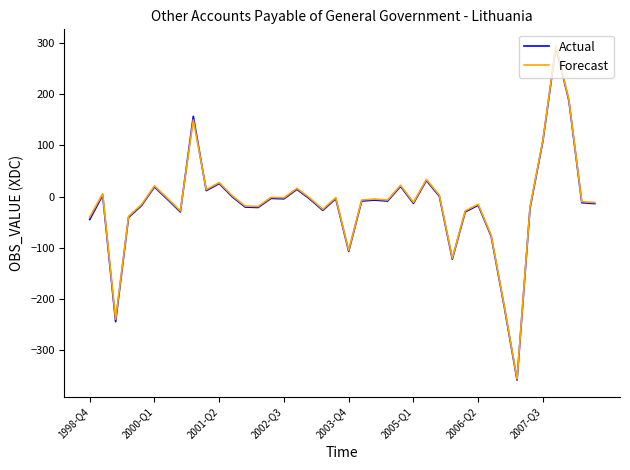

In Forecast, how many points are higher than both neighbors (excluding endpoints)?

12